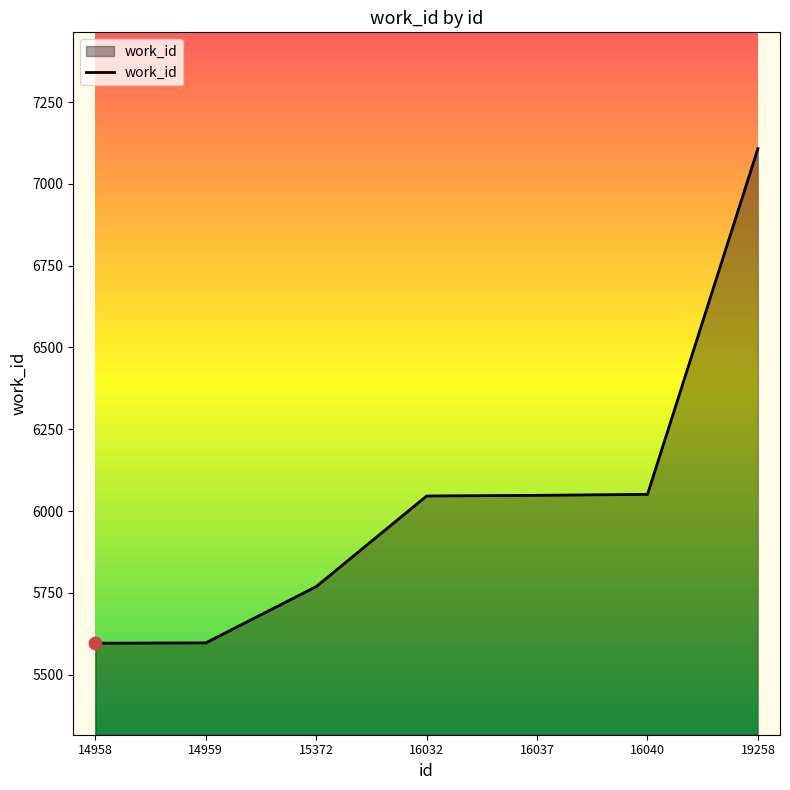

Between 16032 and 14959, which is larger?

16032